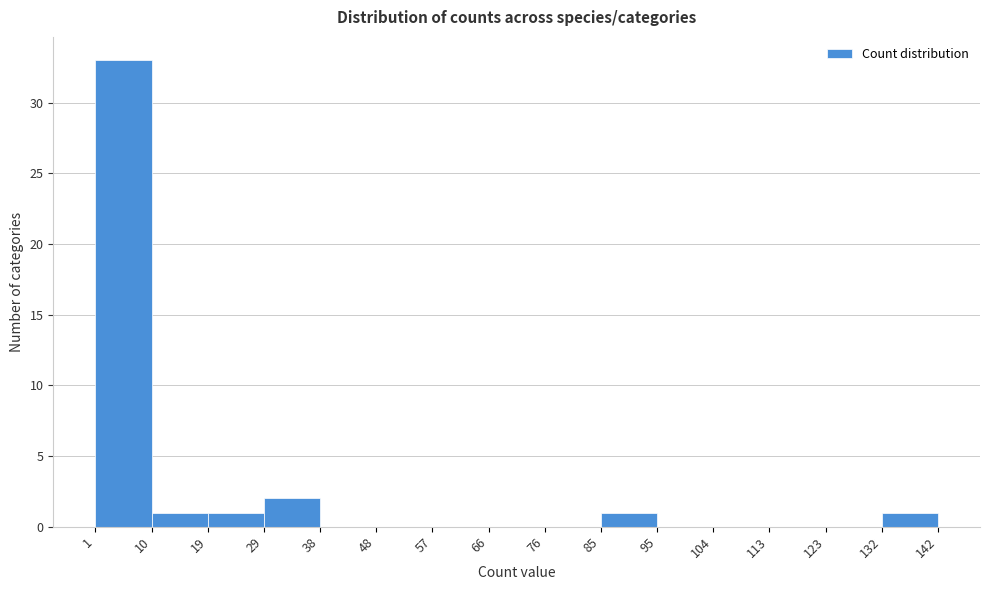

What is the height of the bar covering 85 to 95 on the x-axis? The values are not printed on the chart, so give them approximately, as read against the axis.

1